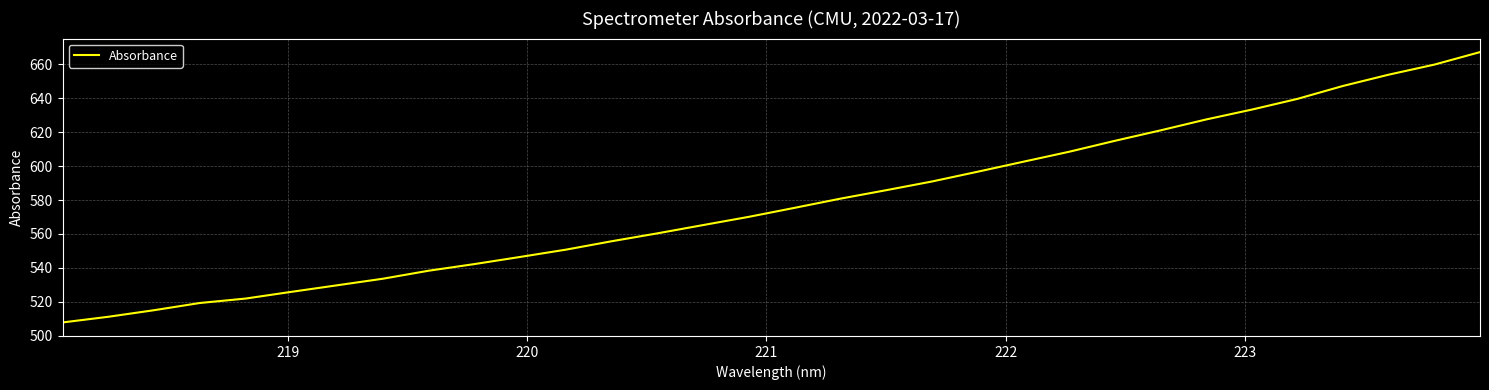

What is the difference between the maximum and minimum values?

159.3